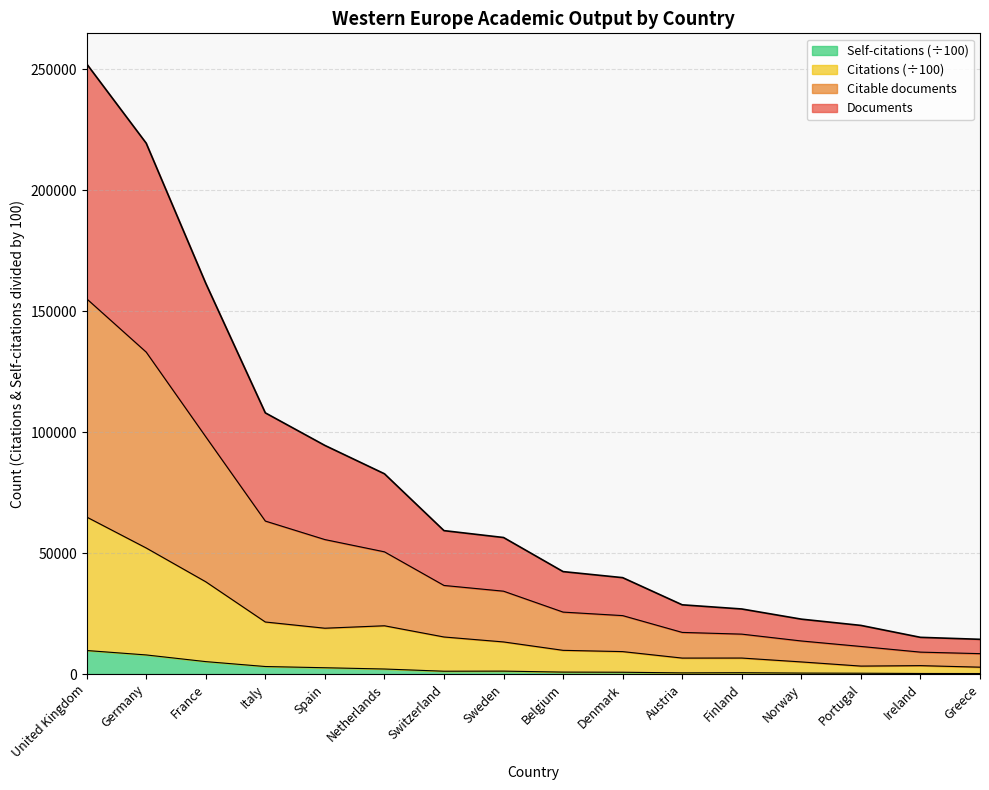

What is the average value of the Self-citations series?

2312.5